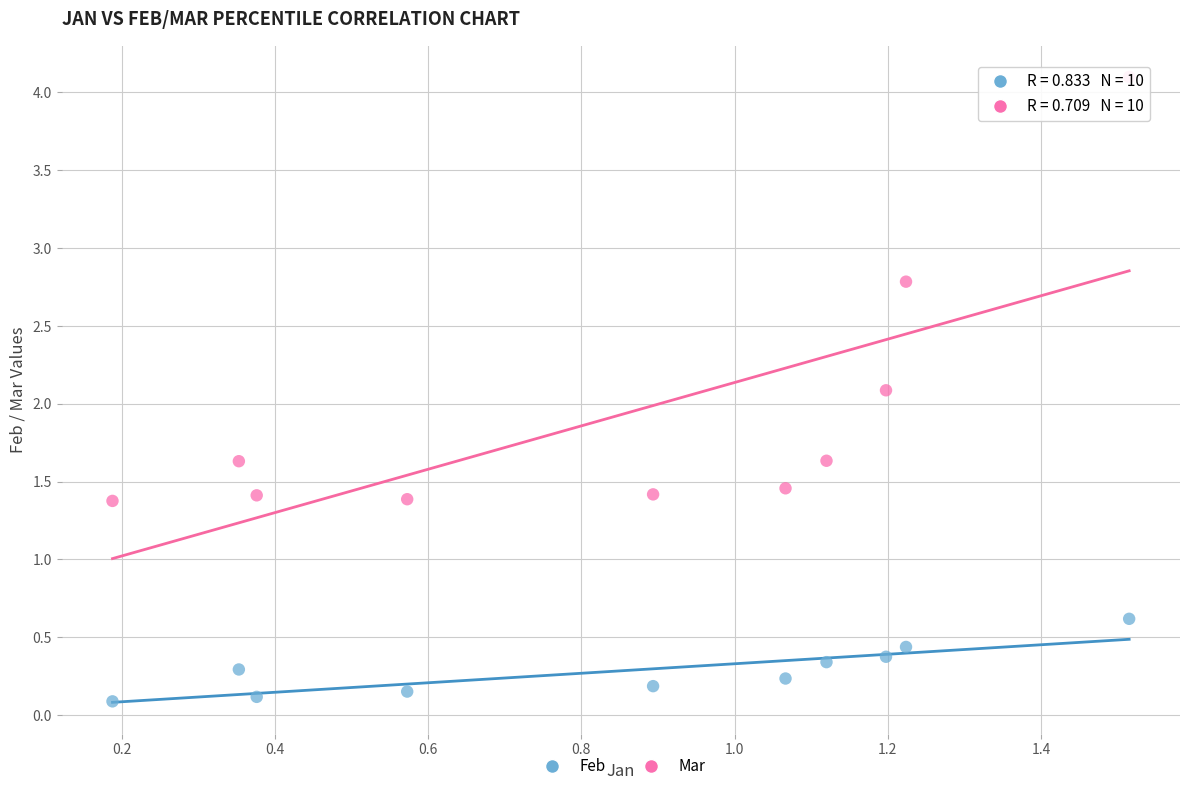

Which series reaches the minimum Y coordinate?

Feb